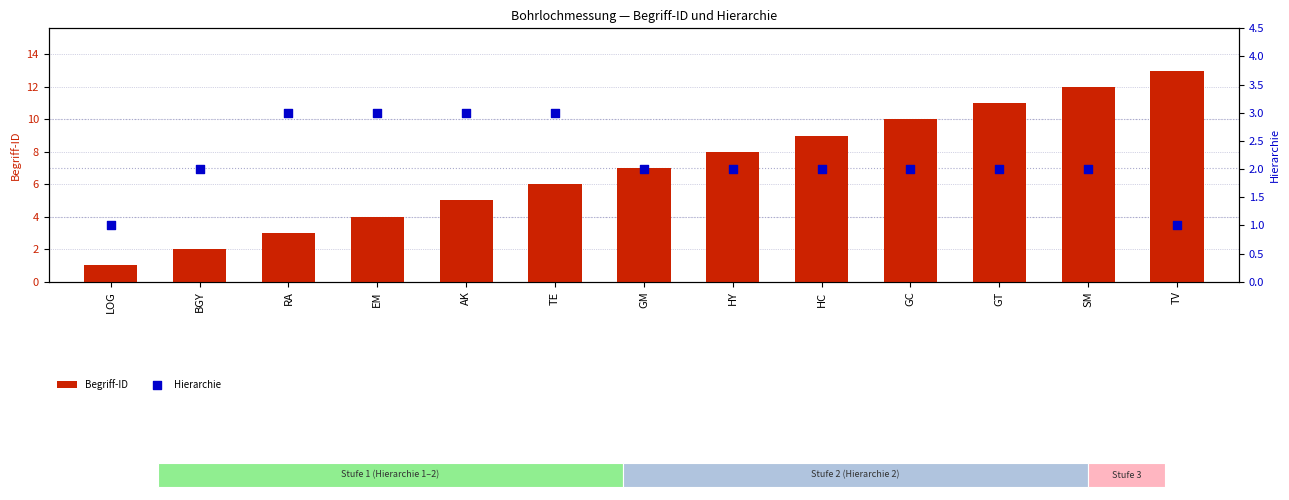

Which series reaches the minimum Y coordinate?

Begriff-ID